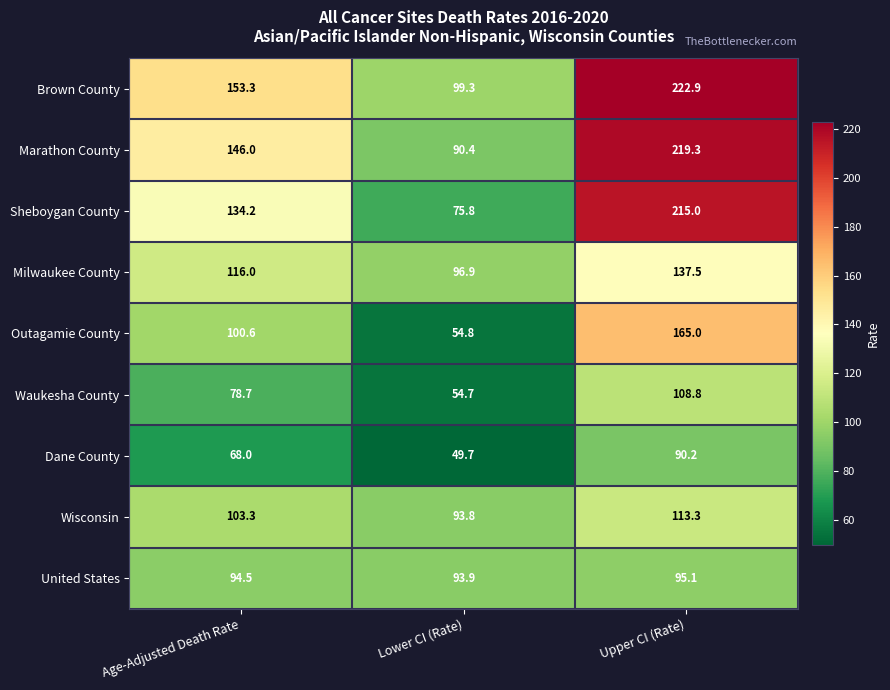

Reading left to right, extract all data points from this chart.

Brown County: 153.3	99.3	222.9
Marathon County: 146.0	90.4	219.3
Sheboygan County: 134.2	75.8	215.0
Milwaukee County: 116.0	96.9	137.5
Outagamie County: 100.6	54.8	165.0
Waukesha County: 78.7	54.7	108.8
Dane County: 68.0	49.7	90.2
Wisconsin: 103.3	93.8	113.3
United States: 94.5	93.9	95.1